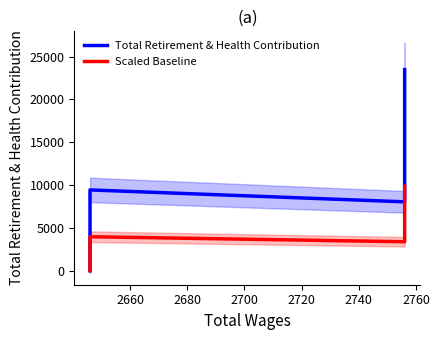

How many values in the Total Retirement & Health Contribution series exceed 8106?

2